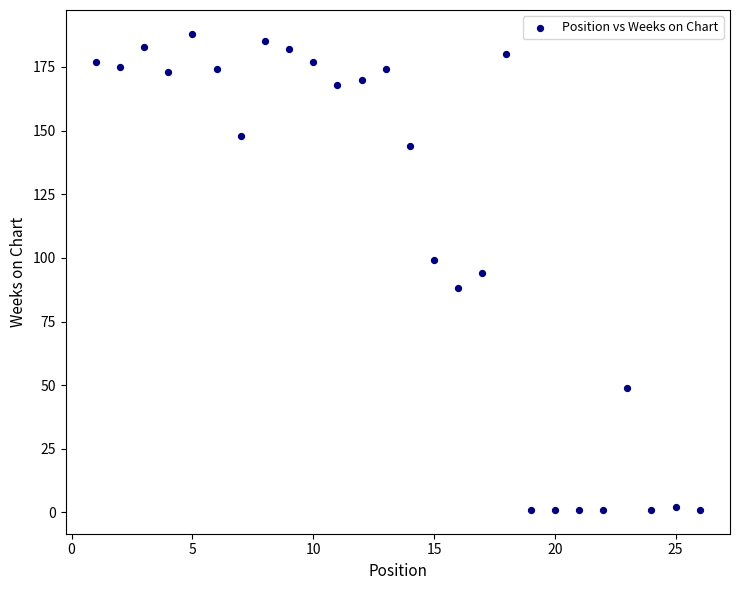

What is the range of Y values (max minus min)?

187